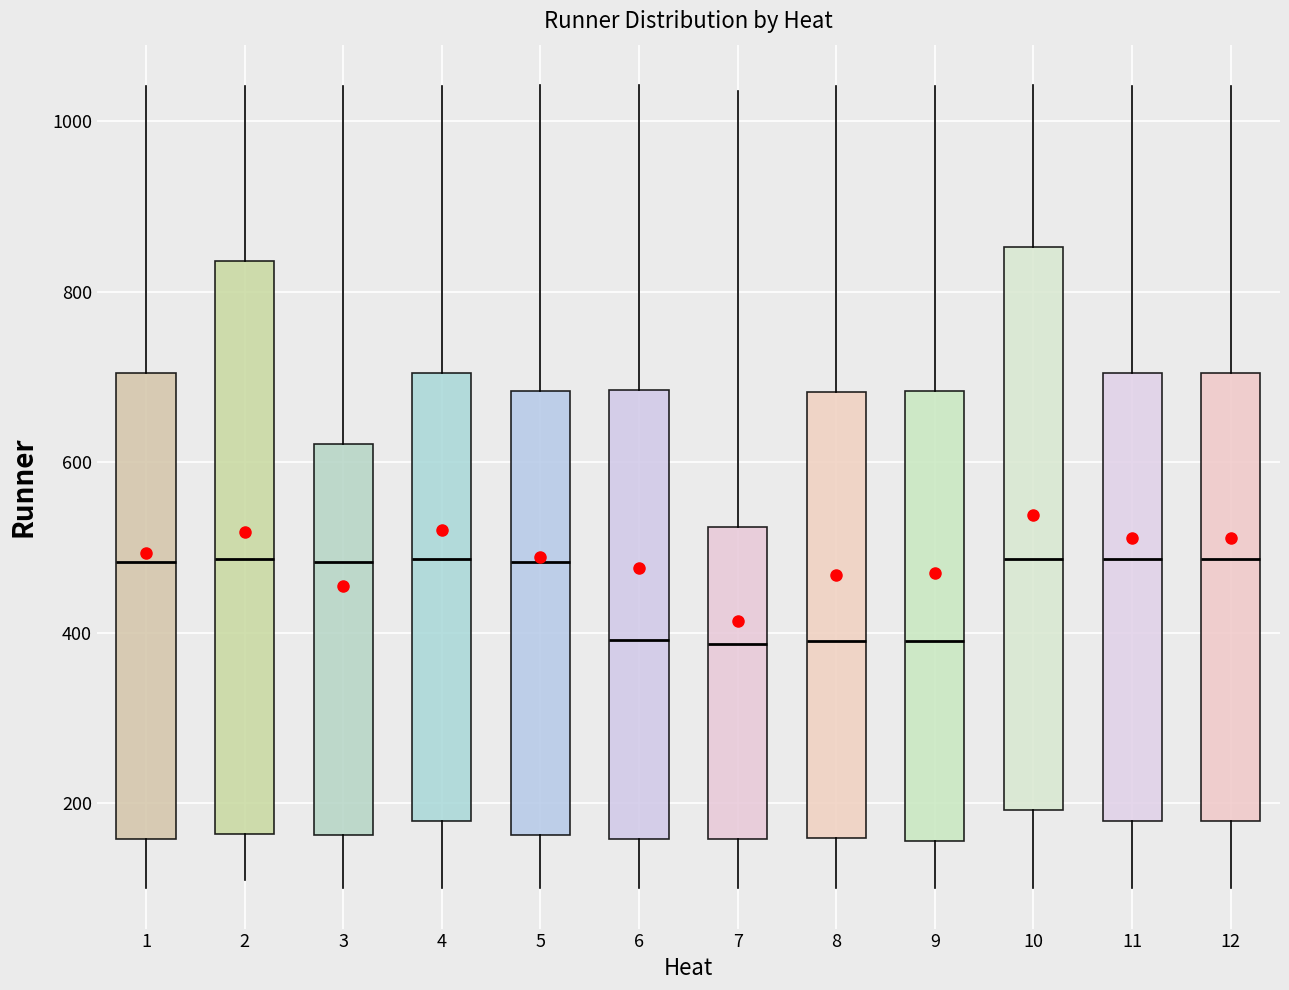

Where does the median line of the box at x = 8 sit on the y-axis? The values are not printed on the chart, so give them approximately, as read against the axis.

400